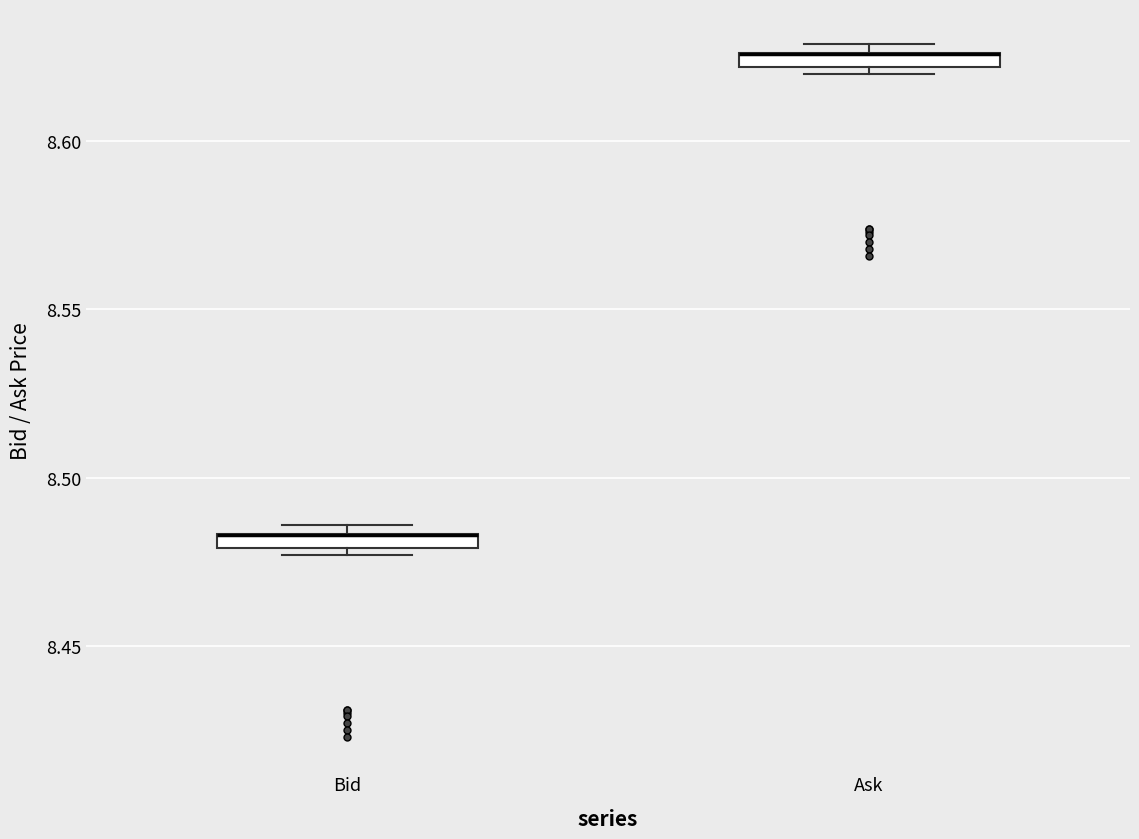

Where is the lower edge of the box for Bid on the y-axis? The values are not printed on the chart, so give them approximately, as read against the axis.

8.480